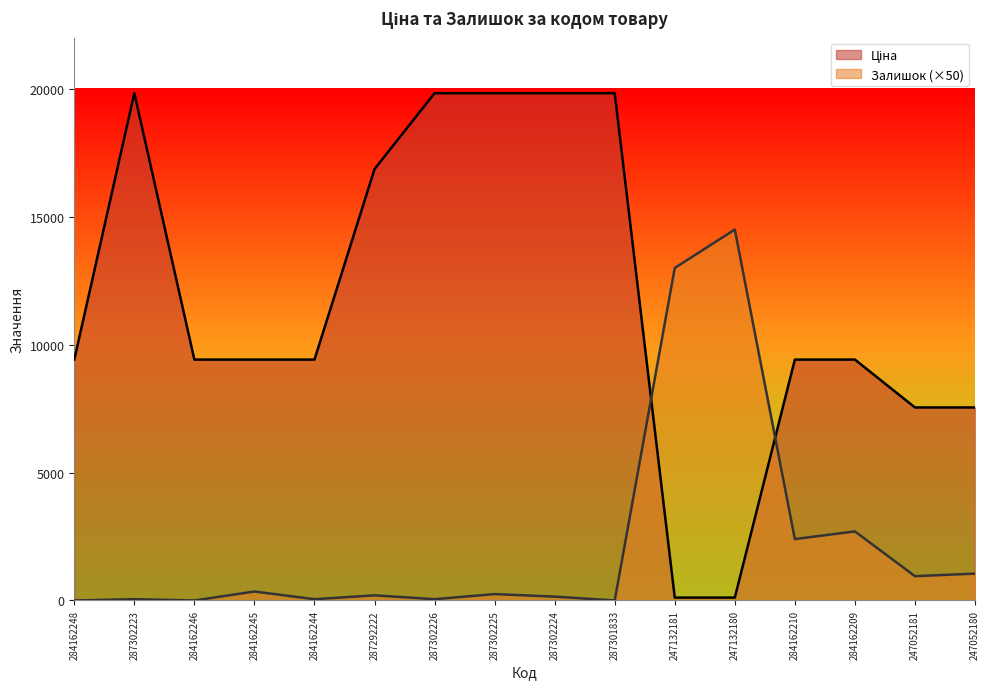

The Залишок series shows 50.0 at 287302223. True or false?

True